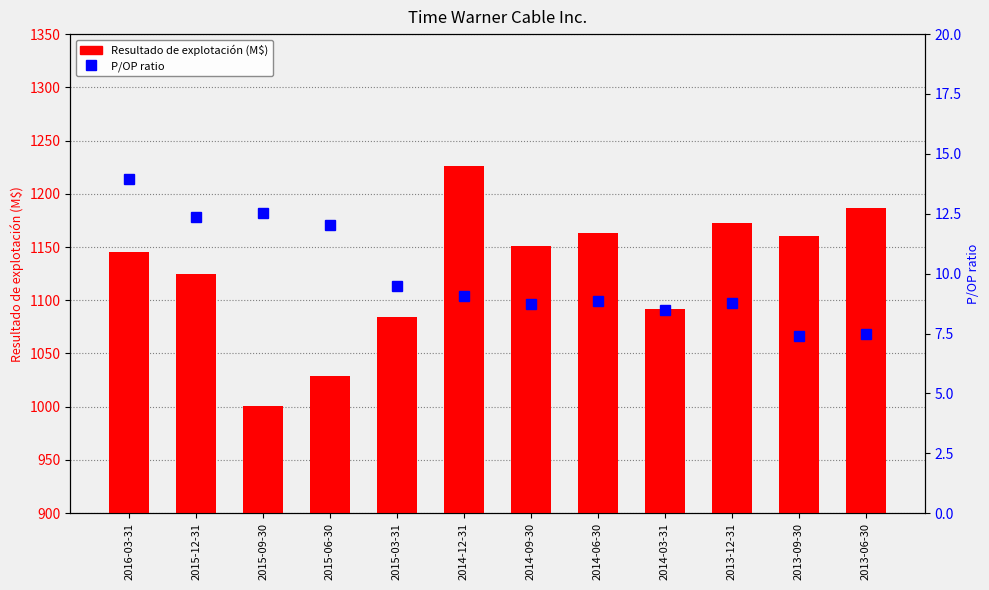

Reading right to left, what are all the values shown in this chart?

Resultado de explotación (M$): 2013-06-30=1187.0	2013-09-30=1160.0	2013-12-31=1173.0	2014-03-31=1092.0	2014-06-30=1163.0	2014-09-30=1151.0	2014-12-31=1226.0	2015-03-31=1084.0	2015-06-30=1029.0	2015-09-30=1001.0	2015-12-31=1125.0	2016-03-31=1145.0
P/OP ratio: 2013-06-30=7.5	2013-09-30=7.4	2013-12-31=8.8	2014-03-31=8.5	2014-06-30=8.8	2014-09-30=8.8	2014-12-31=9.1	2015-03-31=9.5	2015-06-30=12.0	2015-09-30=12.5	2015-12-31=12.4	2016-03-31=14.0